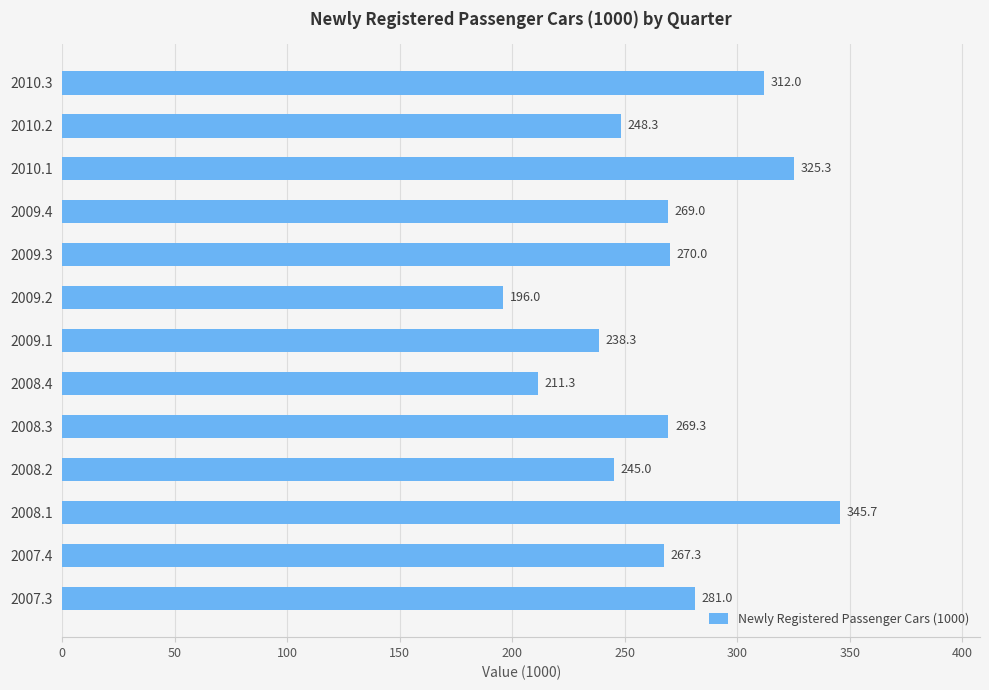

List the labels in order of value, smallest first.

2009.2, 2008.4, 2009.1, 2008.2, 2010.2, 2007.4, 2009.4, 2008.3, 2009.3, 2007.3, 2010.3, 2010.1, 2008.1